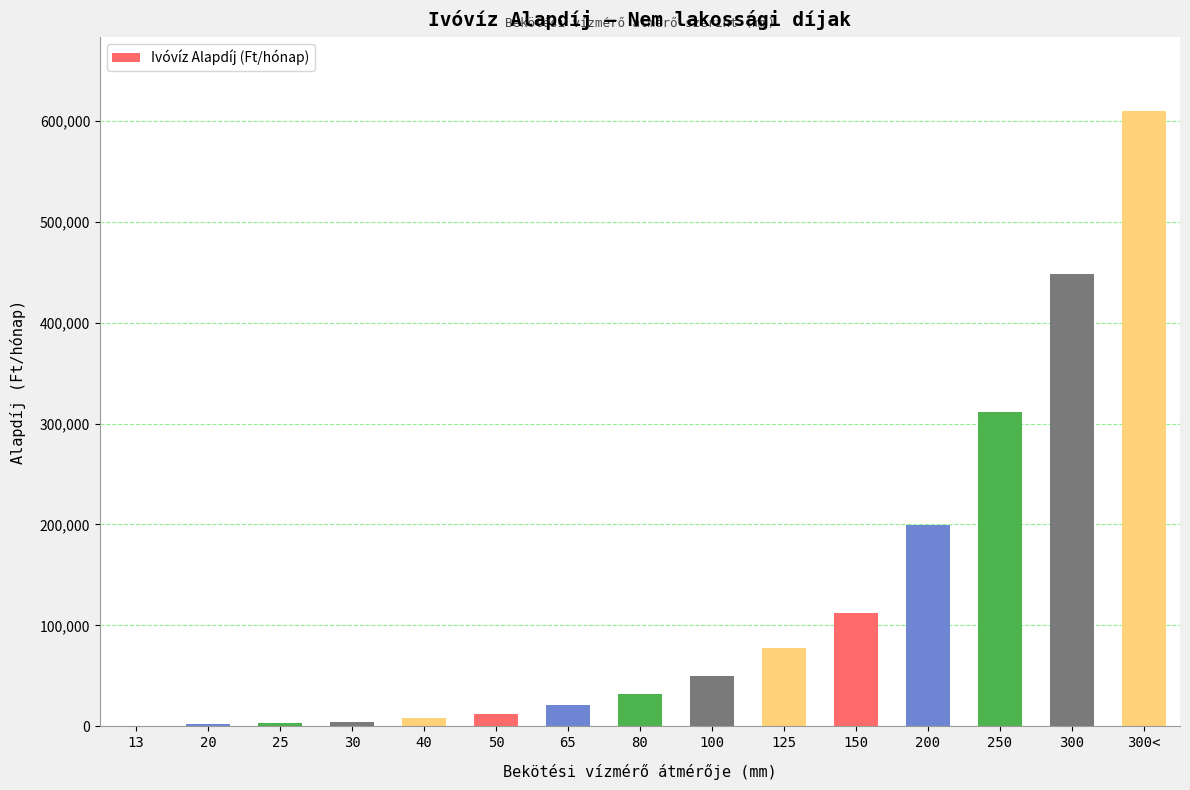

At which category does the chart reach its peak across all series?

300<